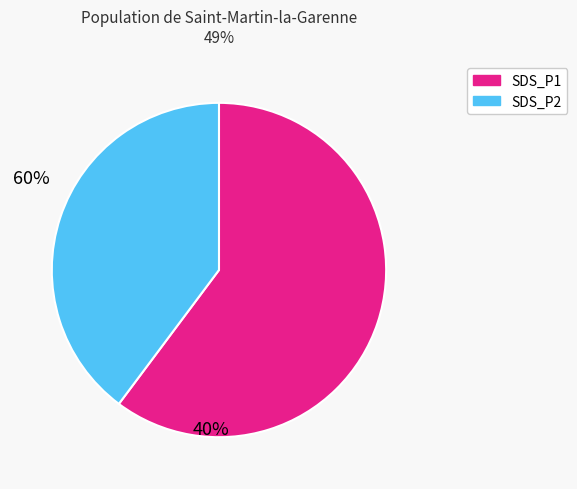

Is there any slice that represents more than half of the pie?

Yes